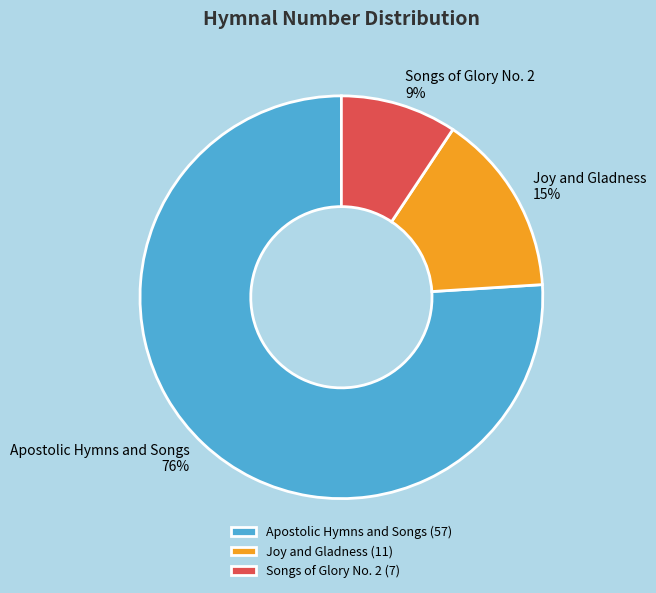

Is the sum of Songs of Glory No. 2 and Joy and Gladness greater than half?

No